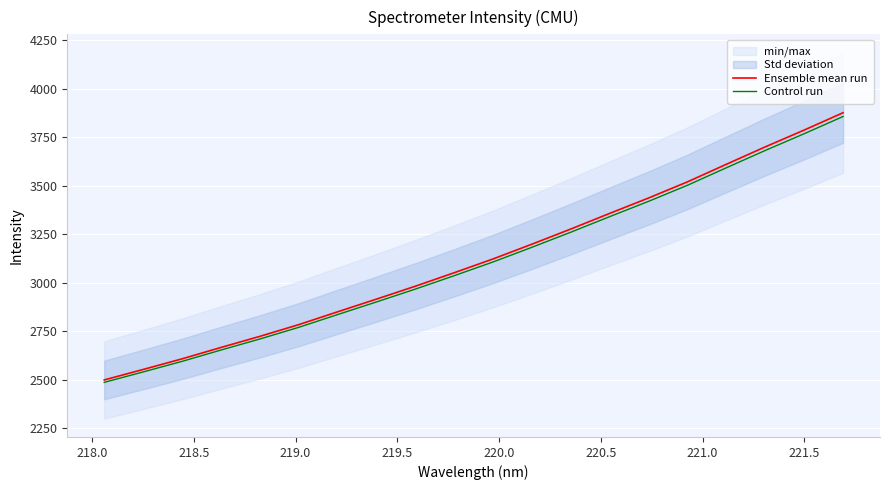

What is the highest value of the Ensemble mean run series?

3876.7